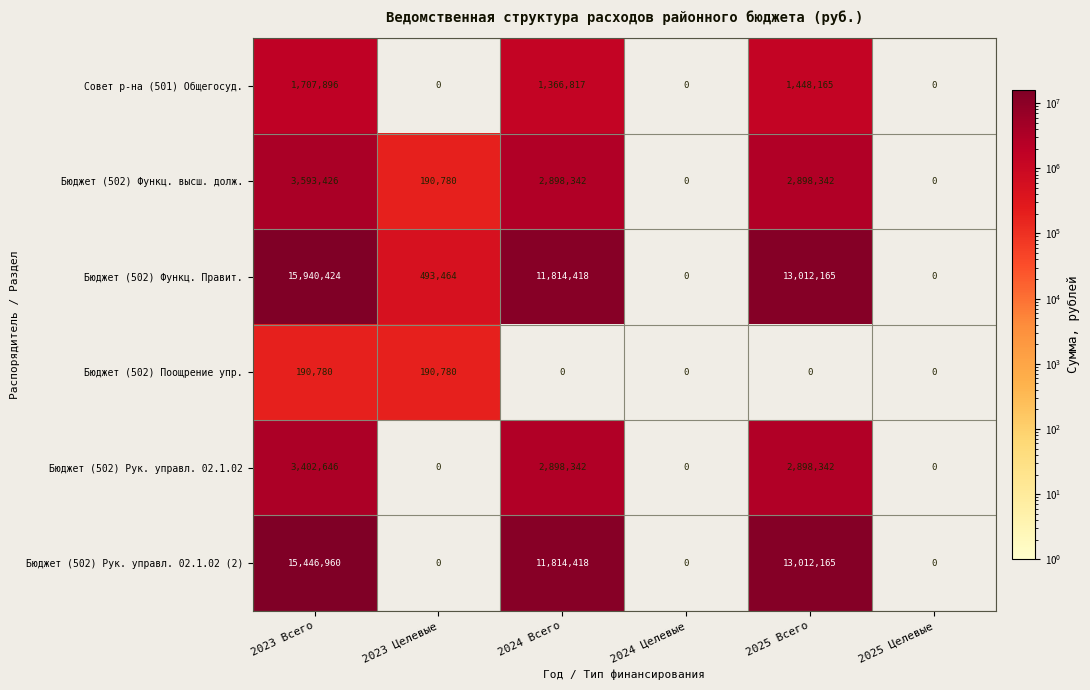

What is the sum of all Совет р-на (501) Общегосуд. values?

4522878